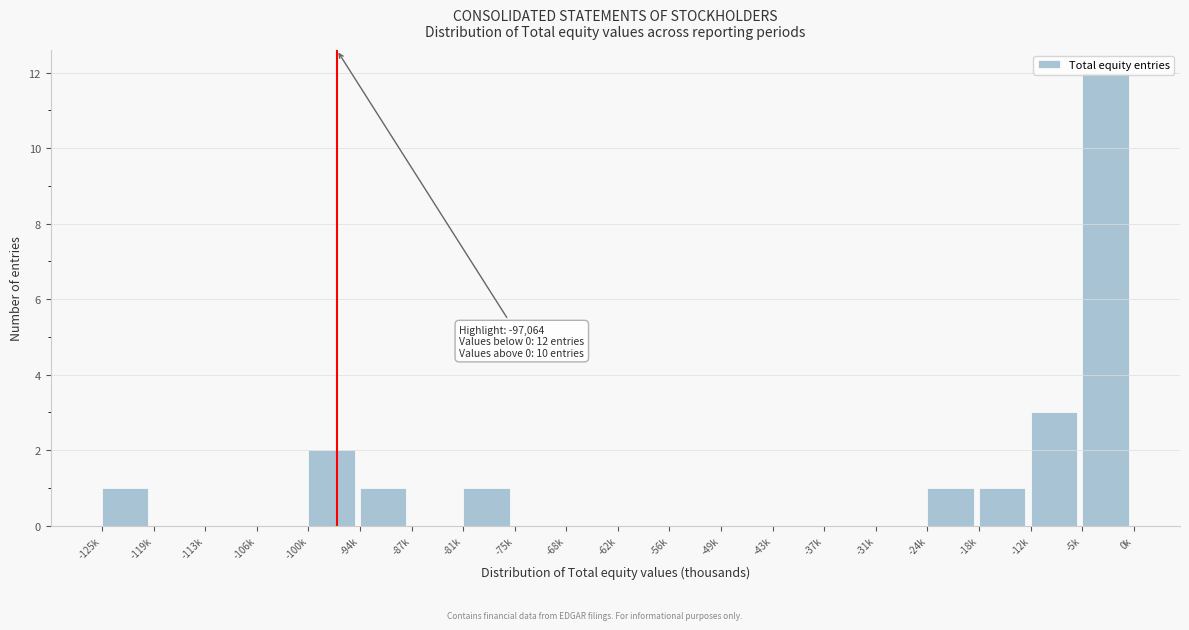

Where is the data nearest to the value 6?

-12k